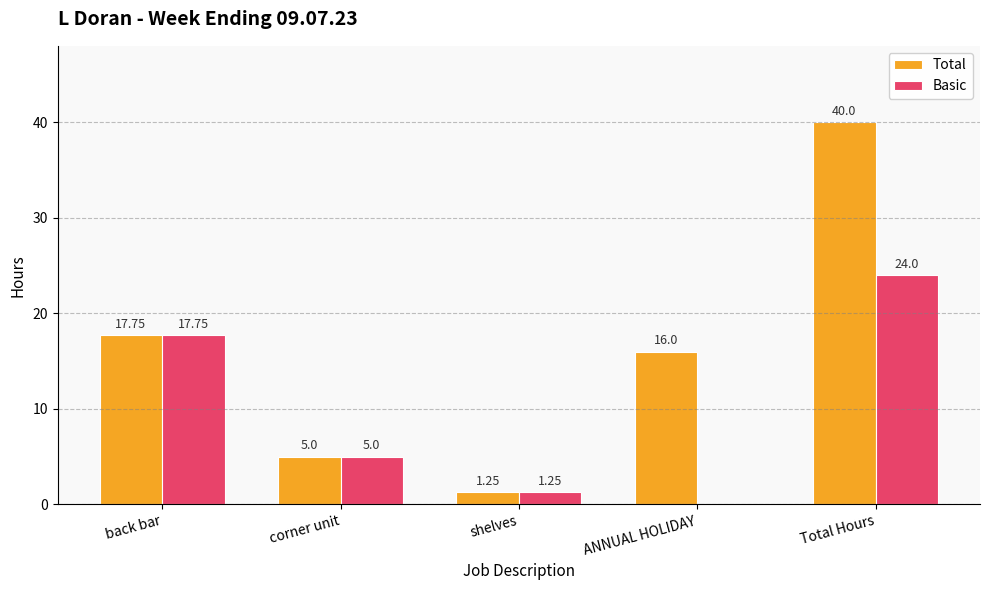

How many data points does each series have?

5